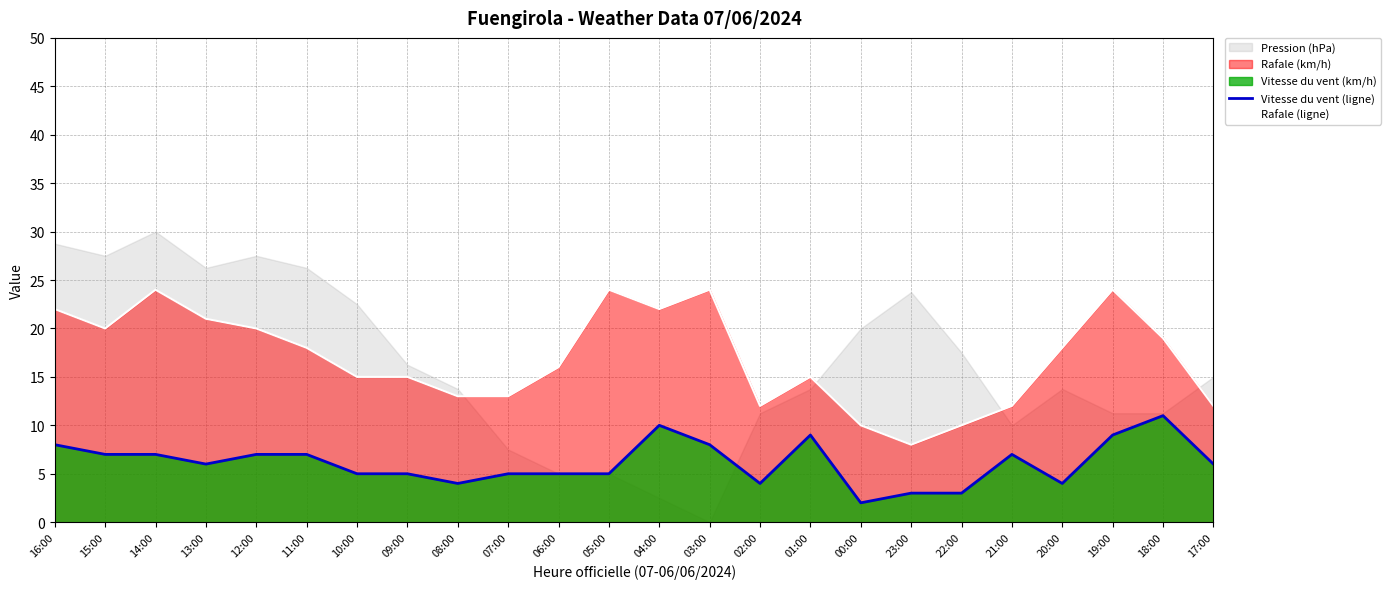

The Vitesse du vent (ligne) series shows 12 at 15:00. True or false?

False